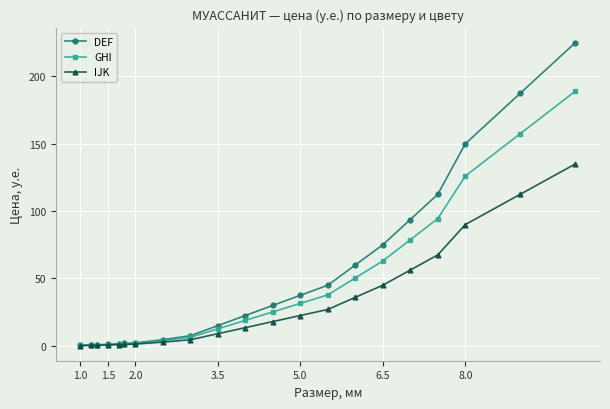

What is the value of the DEF point at the 15th from the left?

60.0